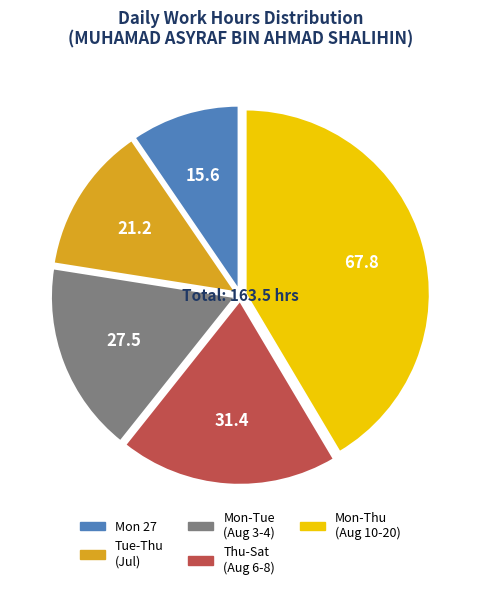

Is there a majority slice in this chart?

No